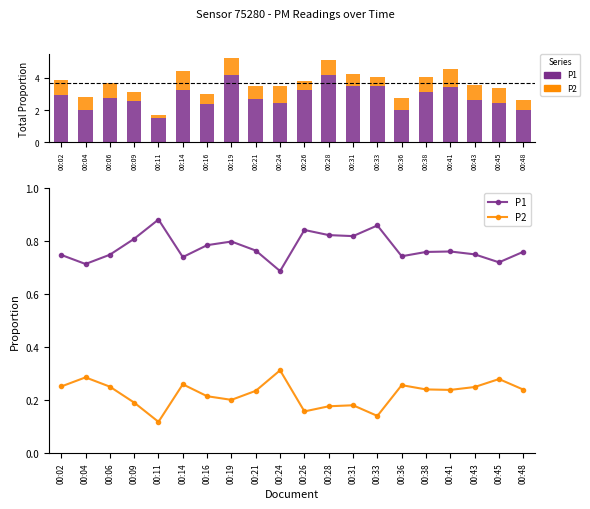

What is the difference between the highest and lowest values at 00:16?

0.6